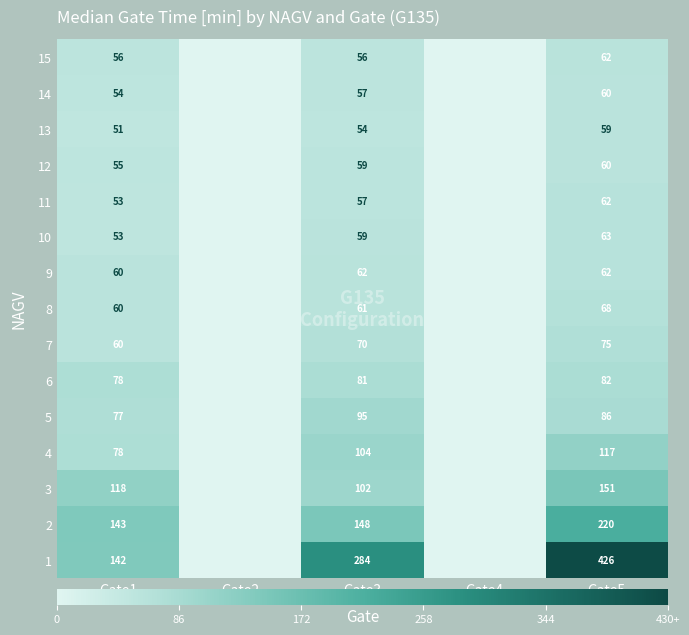

Between Gate4 and Gate3, which is larger?

Gate3